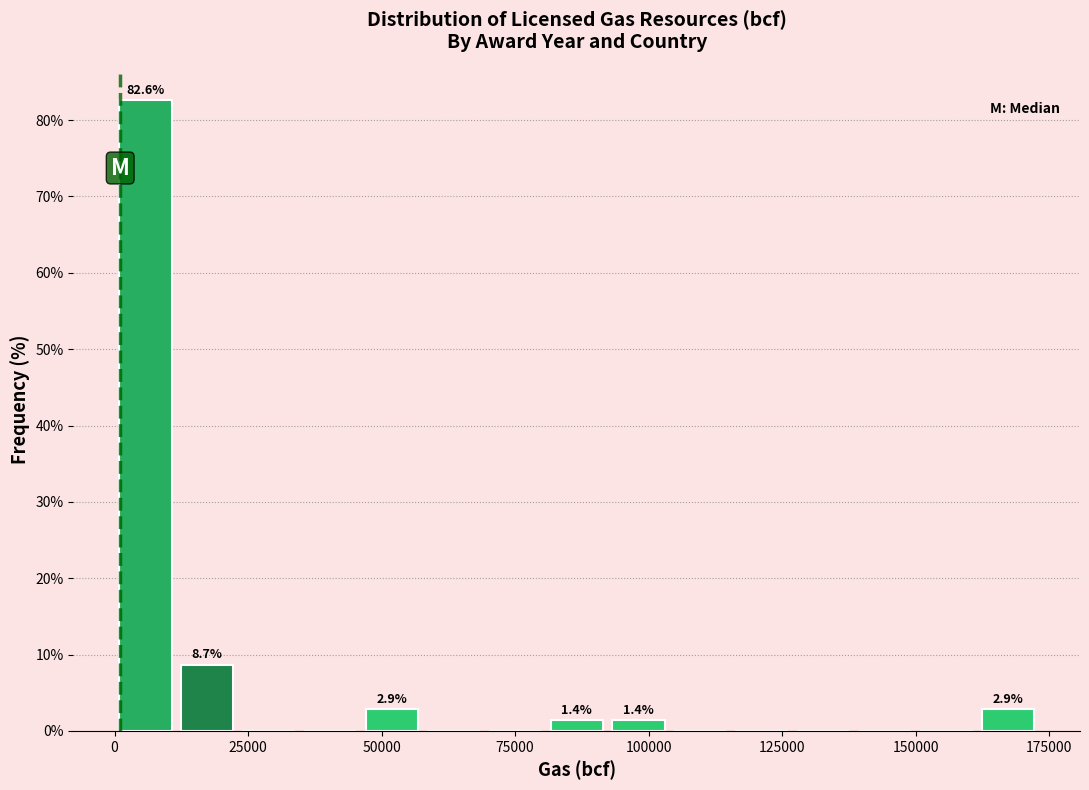

Around what value on the x-axis is the tallest bar? Give the approximate position of its centre, as read against the axis.

5000